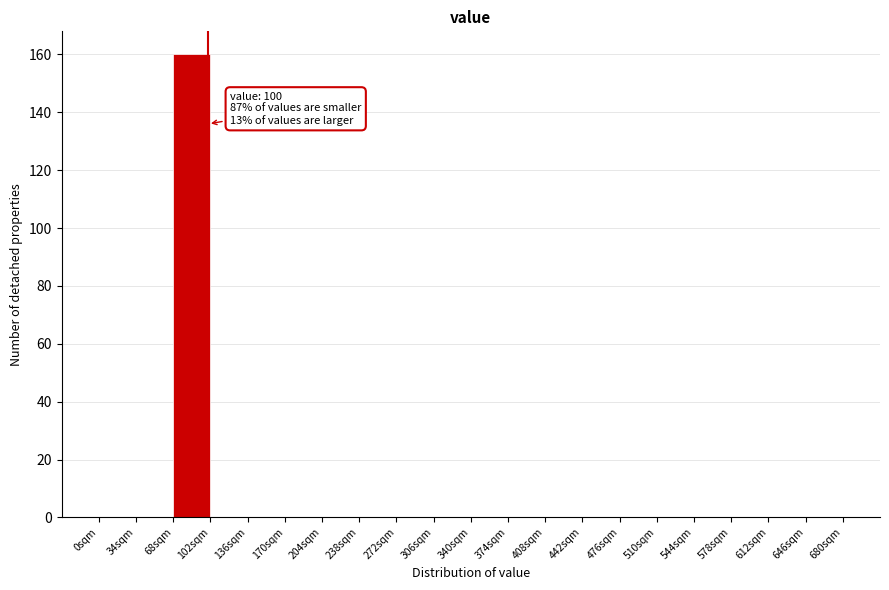

Over which range of the x-axis is the bar tallest?

68 to 102